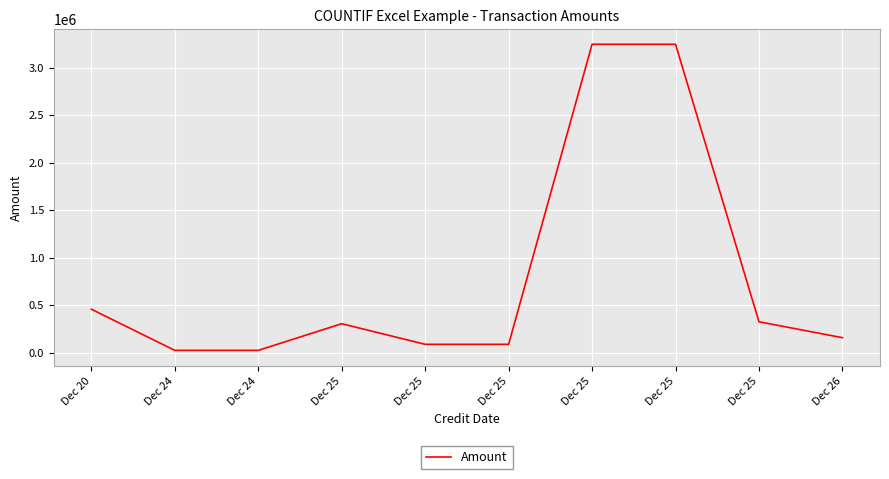

How many interior local peaks (higher than both neighbors) does the data have?

1